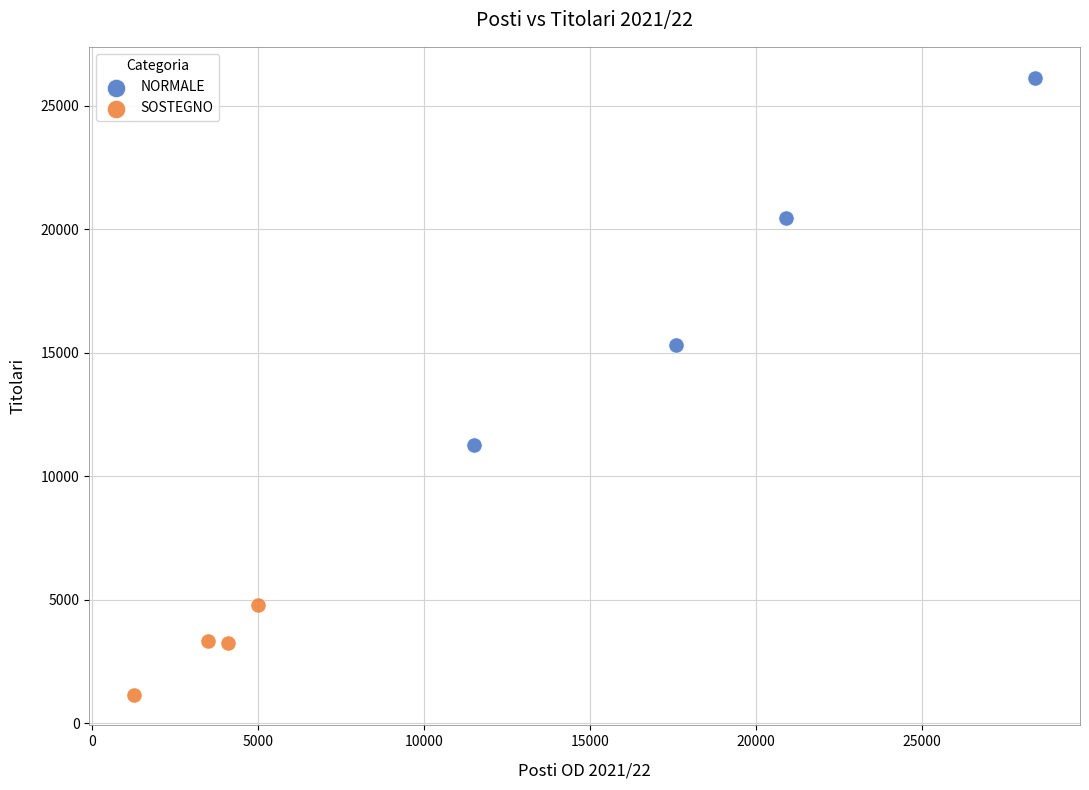

Which series reaches the minimum Y coordinate?

SOSTEGNO